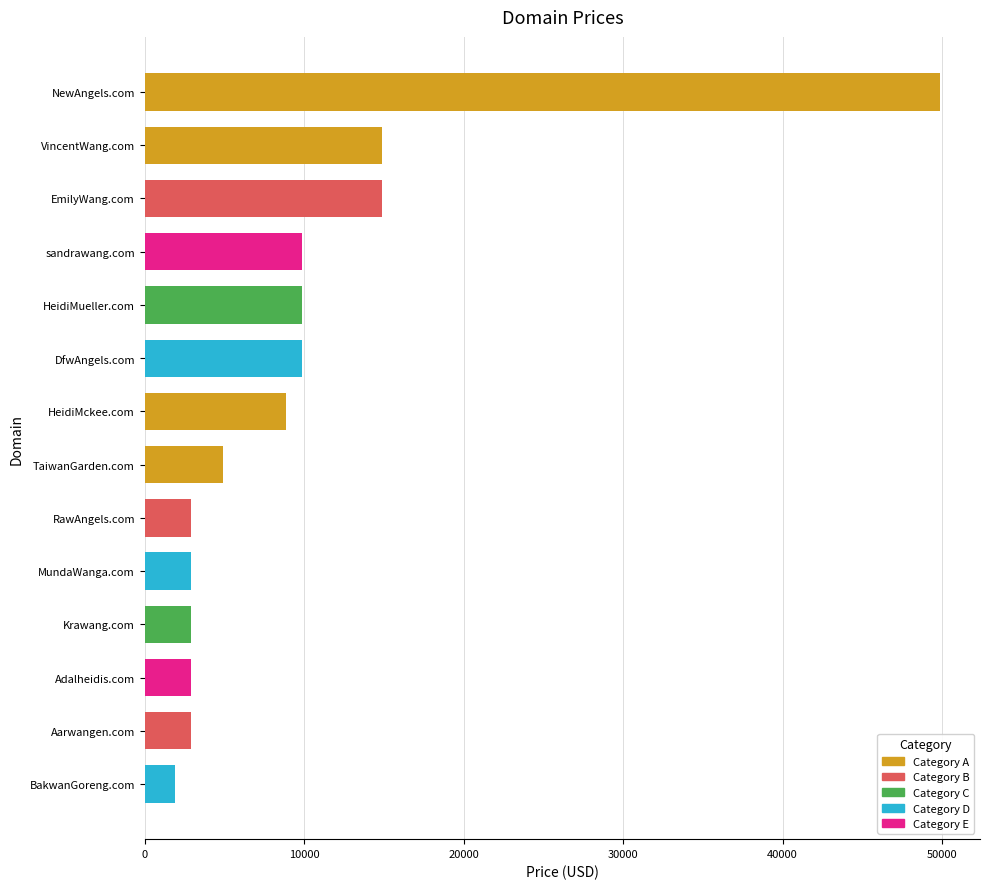

Is it true that the value at VincentWang.com is 3876?

False